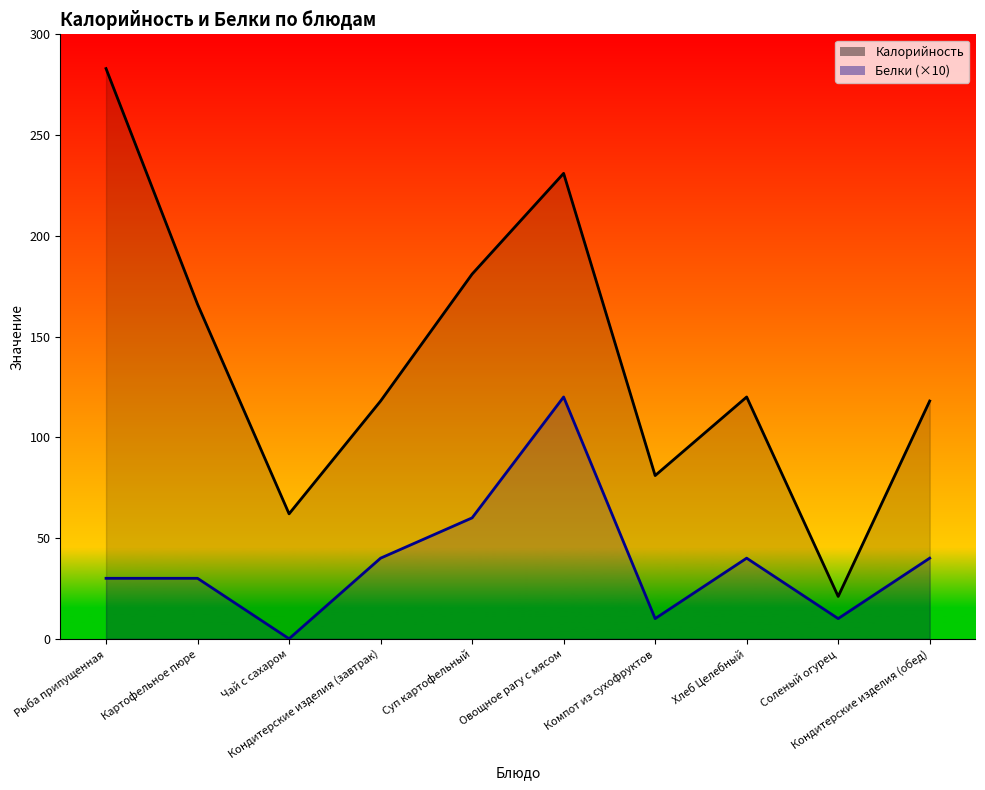

At Хлеб Целебный, list the series in order from largest to smallest.

Калорийность_line, Белки (×10)_line